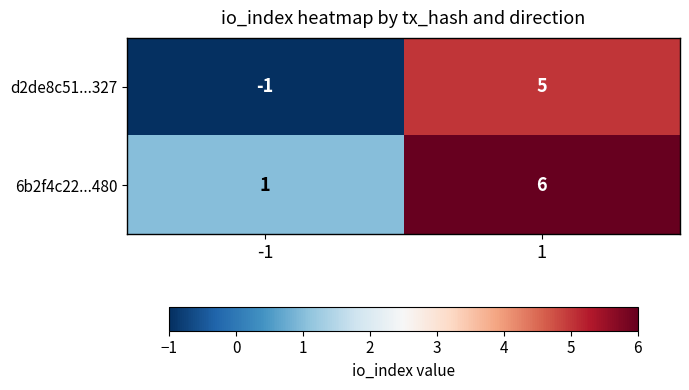

What is the sum of the d2de8c51...327 values at 1 and -1?

4